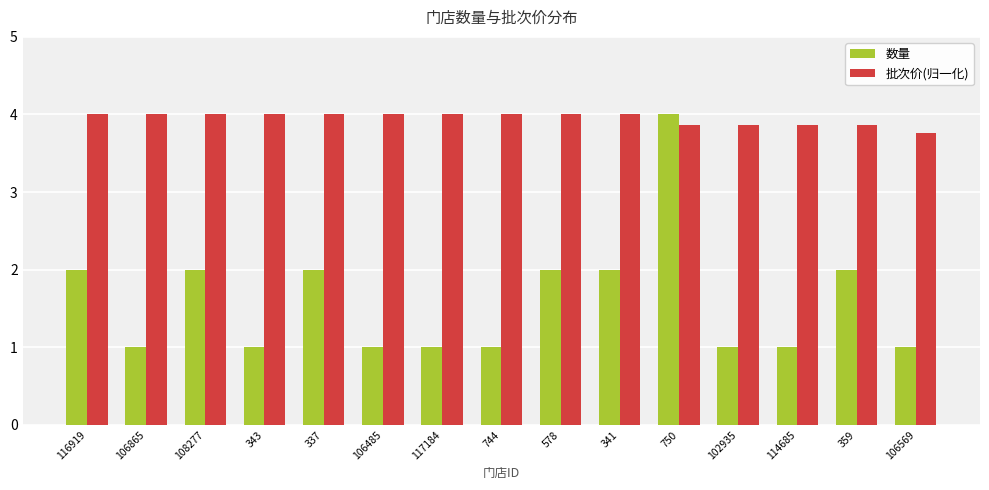

Count the number of data series in this chart.

2